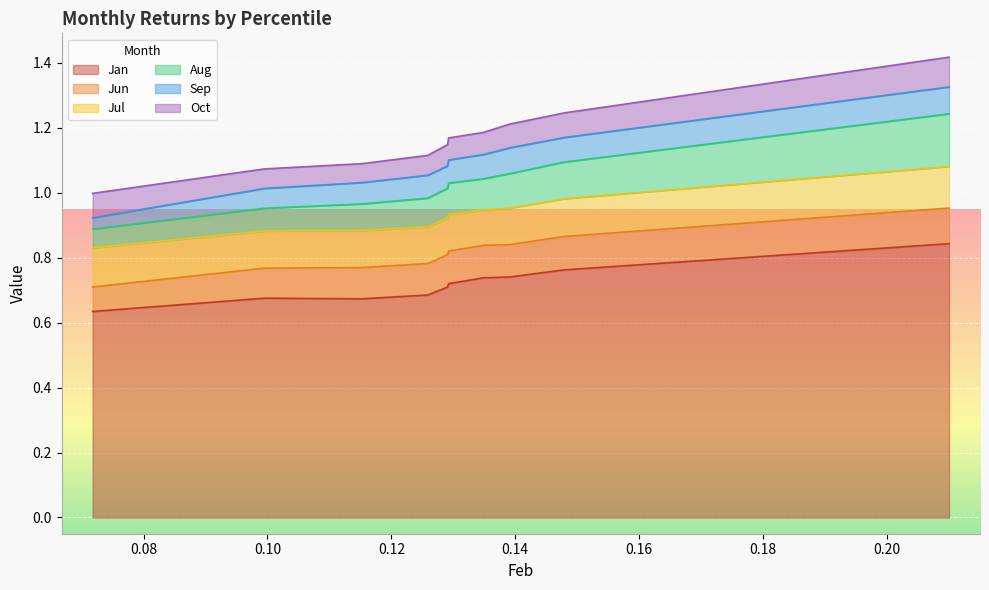

Reading left to right, extract all data points from this chart.

Jan: pct05=0.6	pct15=0.7	pct25=0.7	pct35=0.7	pct45=0.7	pct55=0.7	pct65=0.7	pct75=0.7	pct85=0.8	pct95=0.8
Jun: pct05=0.1	pct15=0.1	pct25=0.1	pct35=0.1	pct45=0.1	pct55=0.1	pct65=0.1	pct75=0.1	pct85=0.1	pct95=0.1
Jul: pct05=0.1	pct15=0.1	pct25=0.1	pct35=0.1	pct45=0.1	pct55=0.1	pct65=0.1	pct75=0.1	pct85=0.1	pct95=0.1
Aug: pct05=0.1	pct15=0.1	pct25=0.1	pct35=0.1	pct45=0.1	pct55=0.1	pct65=0.1	pct75=0.1	pct85=0.1	pct95=0.2
Sep: pct05=0.0	pct15=0.1	pct25=0.1	pct35=0.1	pct45=0.1	pct55=0.1	pct65=0.1	pct75=0.1	pct85=0.1	pct95=0.1
Oct: pct05=0.1	pct15=0.1	pct25=0.1	pct35=0.1	pct45=0.1	pct55=0.1	pct65=0.1	pct75=0.1	pct85=0.1	pct95=0.1